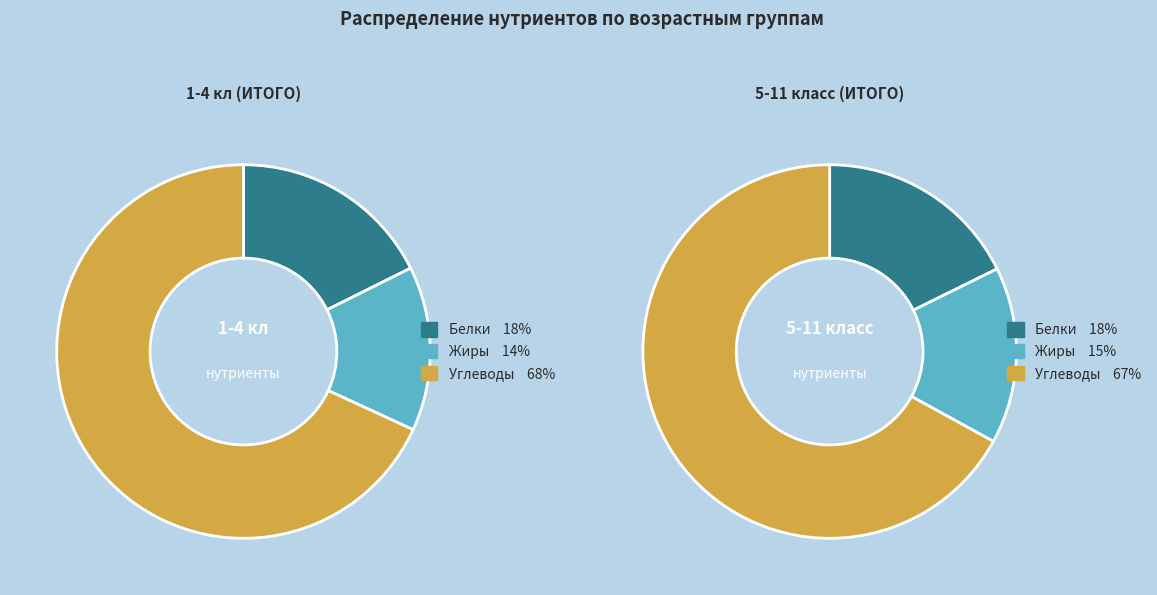

What percentage is the Белки slice, to the nearest percent?

18%